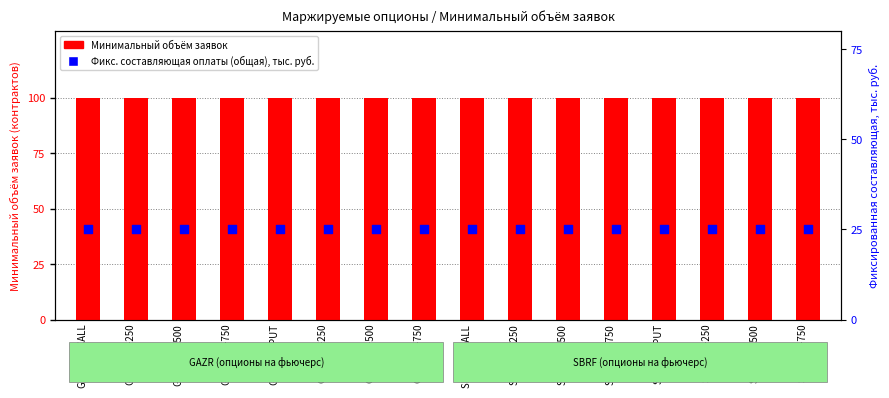

Which series has the largest total across all categories?

Минимальный объём заявок